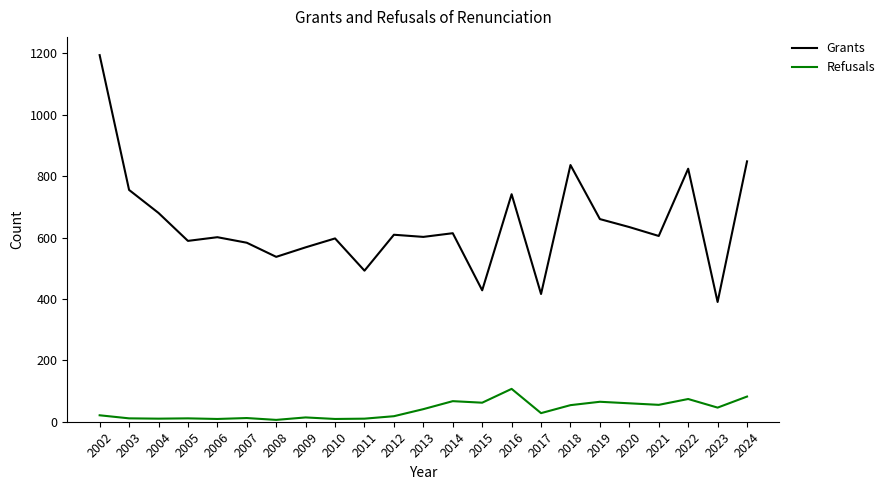

What are all the series names shown in the legend?

Grants, Refusals